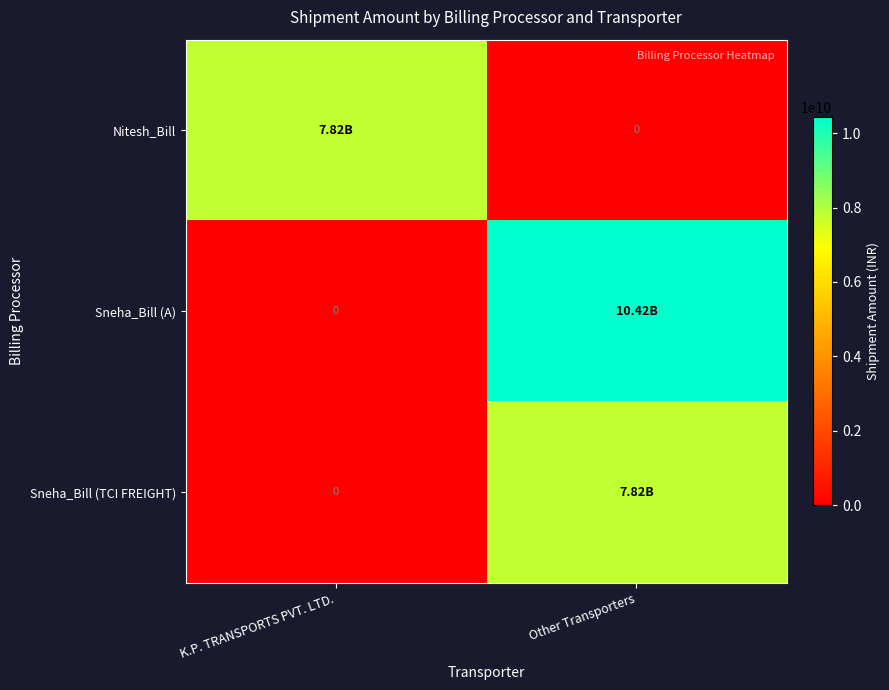

Is the value of Sneha_Bill (A) at K.P. TRANSPORTS PVT. LTD. greater than the value of Nitesh_Bill at Other Transporters?

No